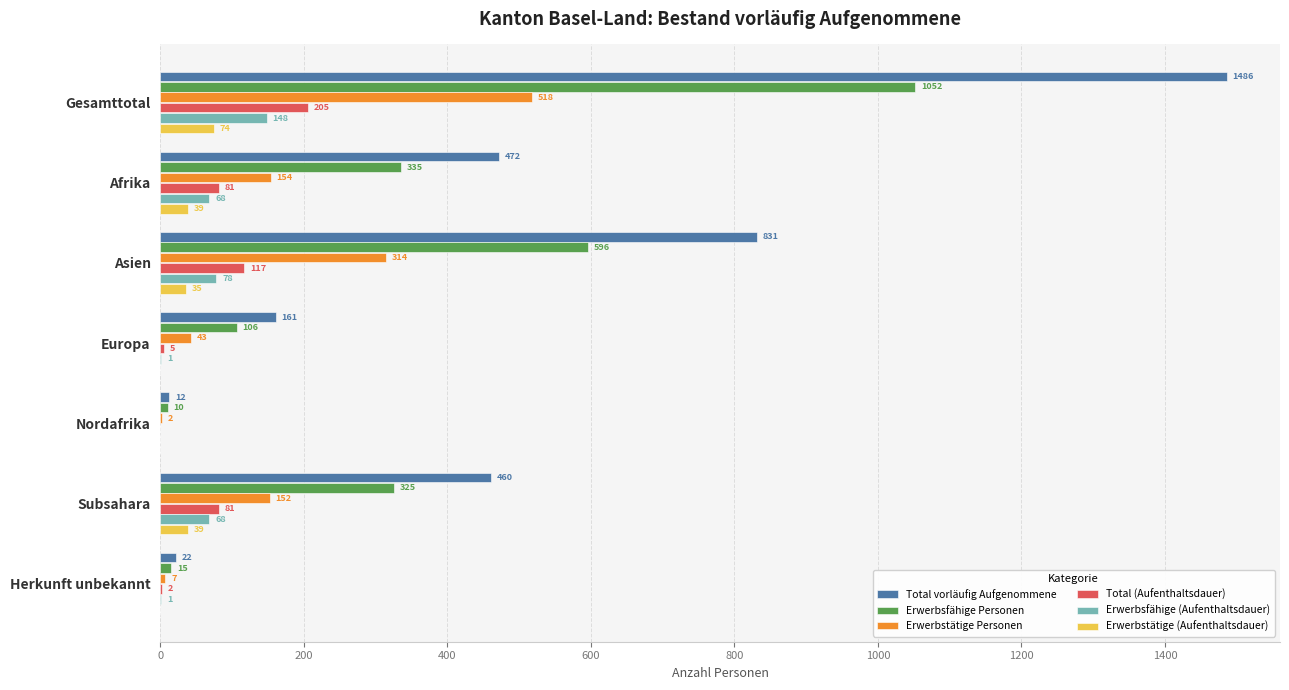

Is the value of Erwerbsfähige (Aufenthaltsdauer) at Gesamttotal greater than the value of Erwerbsfähige Personen at Subsahara?

No